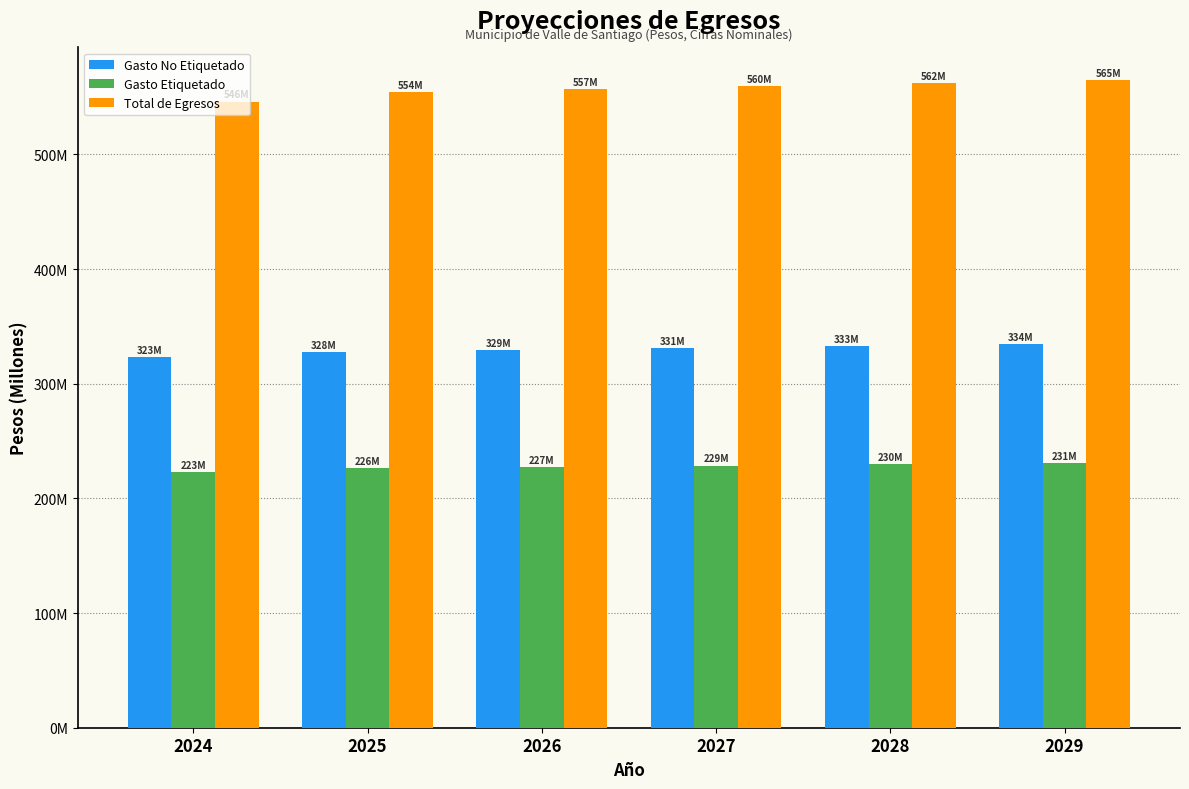

What are all the series names shown in the legend?

Gasto No Etiquetado, Gasto Etiquetado, Total de Egresos